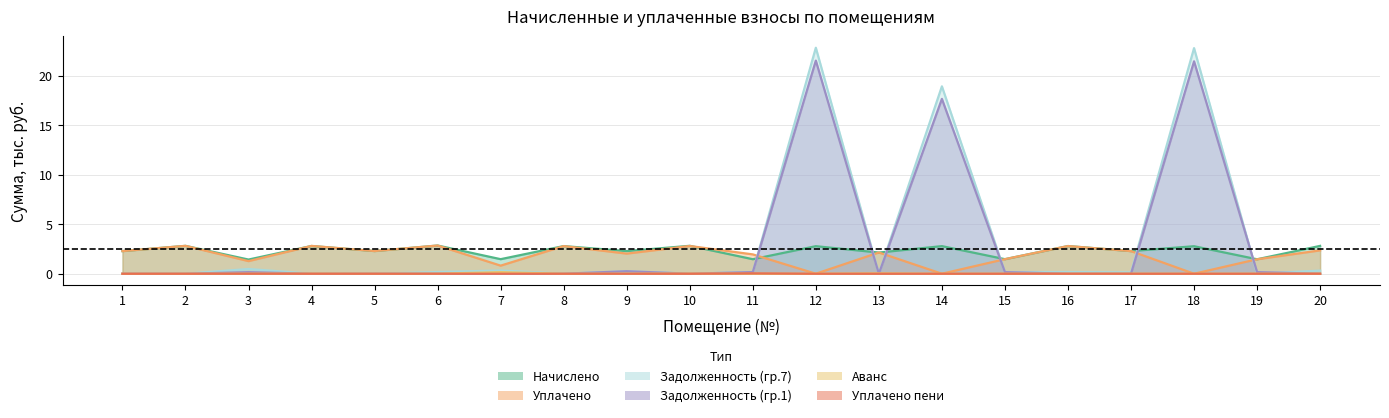

Reading left to right, list all the values displayed in this chart.

начислено: 2.3	2.8	1.4	2.8	2.3	2.8	1.5	2.8	2.3	2.8	1.5	2.8	2.1	2.8	1.5	2.8	2.3	2.8	1.5	2.8
уплачено: 2.3	2.8	1.3	2.8	2.3	2.8	0.8	2.8	2.0	2.8	2.0	0.0	2.1	0.0	1.5	2.8	2.3	0.0	1.5	2.4
задолженность_1: 0.0	0.0	0.2	0.0	0.0	0.0	0.0	0.0	0.3	0.0	0.2	21.5	0.0	17.7	0.2	0.0	0.0	21.4	0.2	0.0
задолженность_2: 0.0	0.0	0.5	0.0	0.0	0.2	0.3	0.0	0.3	0.0	0.2	22.8	0.0	18.9	0.2	0.2	0.1	22.8	0.0	0.3
аванс_1: 0.0	0.0	0.0	0.0	0.0	0.0	0.2	0.0	0.0	0.0	0.0	0.0	0.0	0.0	0.0	0.0	0.0	0.0	0.0	0.0
уплачено_пени: 0.0	0.0	0.0	0.0	0.0	0.0	0.0	0.0	0.0	0.0	0.0	0.0	0.0	0.0	0.0	0.0	0.0	0.0	0.0	0.0